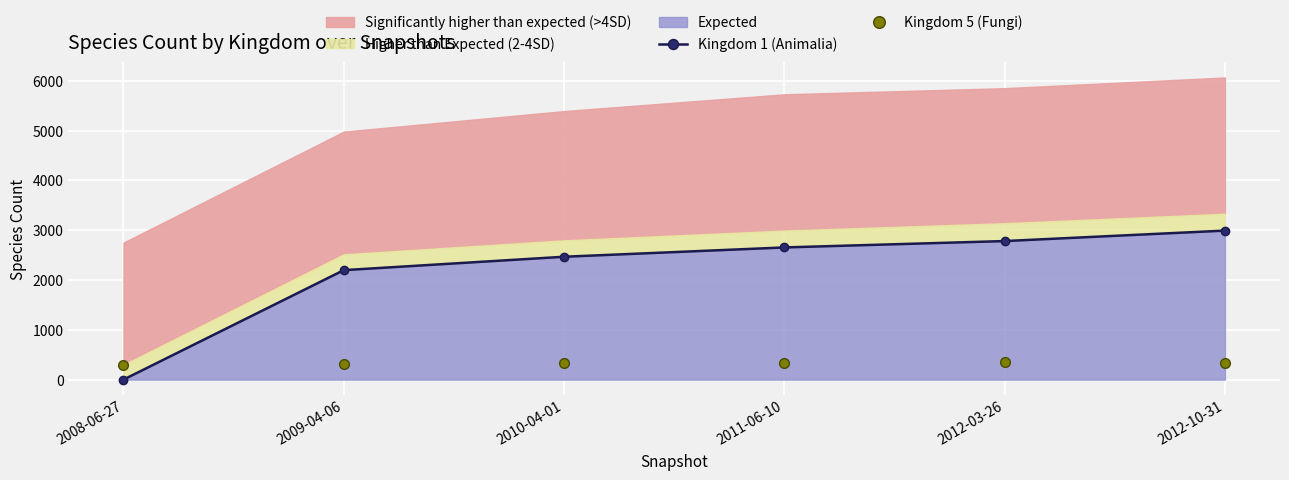

What is the value of the Kingdom 5 (Fungi) point at the 3rd from the left?

330